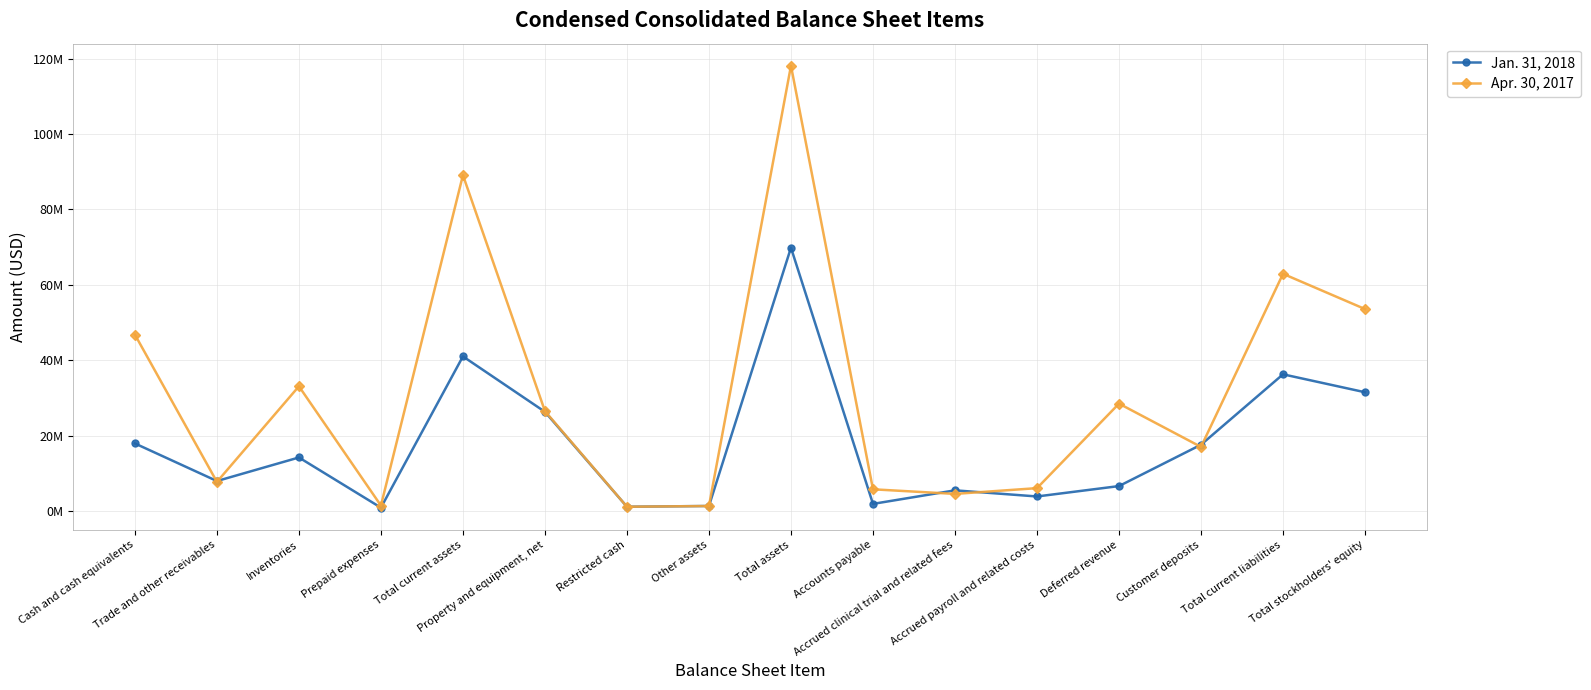

What are all the series names shown in the legend?

Jan. 31, 2018, Apr. 30, 2017